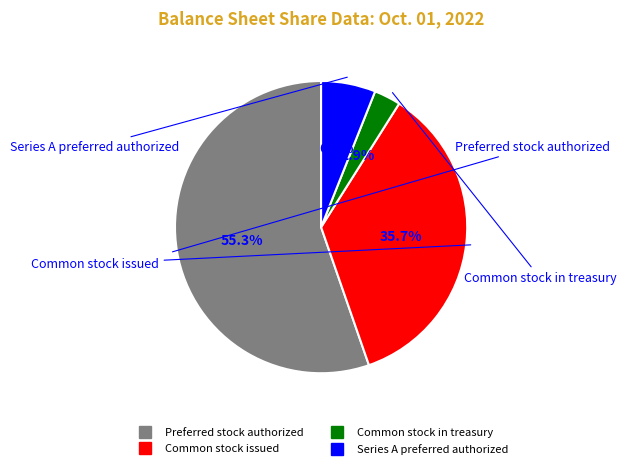

To the nearest percent, what percentage of the pie is Common stock issued?

36%